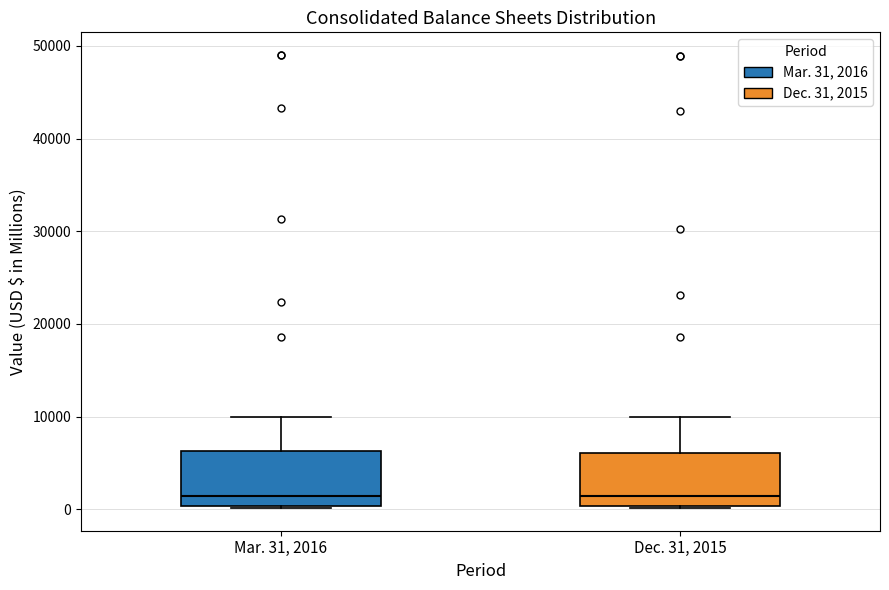

Reading left to right, read every box against the y-axis: the position of its median line, the range the box covers, and the ends of its whiskers. The values are not printed on the chart, so give them approximately, as read against the axis.

Mar. 31, 2016: median 1000, box 0 to 6000, whiskers 0 to 10000
Dec. 31, 2015: median 1000, box 0 to 6000, whiskers 0 to 10000